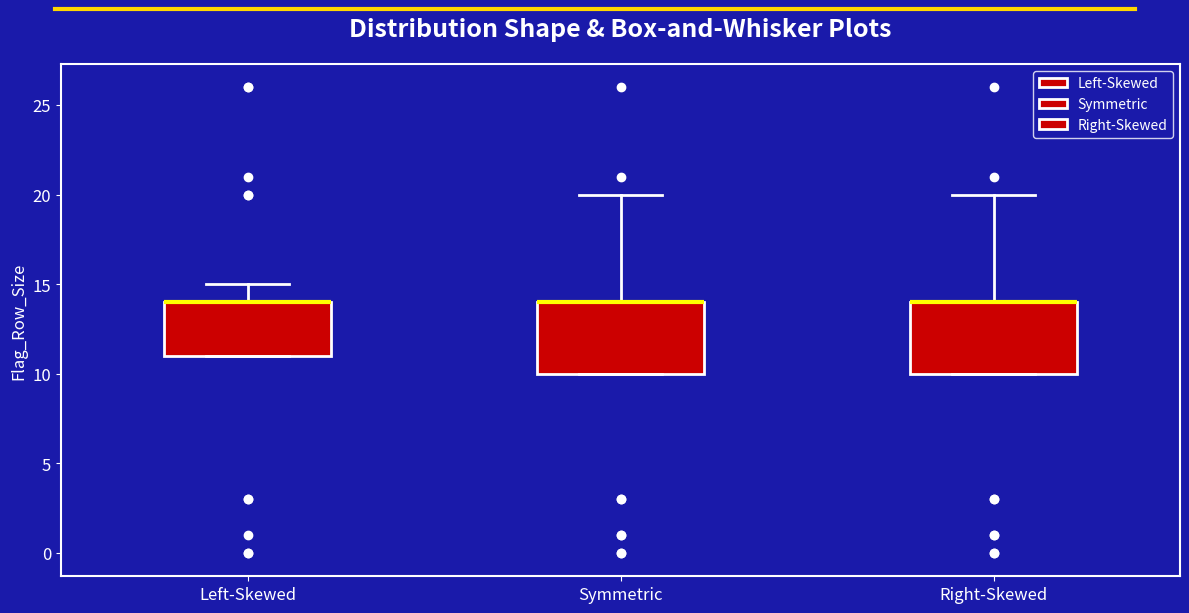

Reading left to right, read every box against the y-axis: the position of its median line, the range the box covers, and the ends of its whiskers. The values are not printed on the chart, so give them approximately, as read against the axis.

Left-Skewed: median 14 (drawn on the box's upper edge), box 11 to 14, whiskers 11 to 15
Symmetric: median 14 (drawn on the box's upper edge), box 10 to 14, whiskers 10 to 20
Right-Skewed: median 14 (drawn on the box's upper edge), box 10 to 14, whiskers 10 to 20